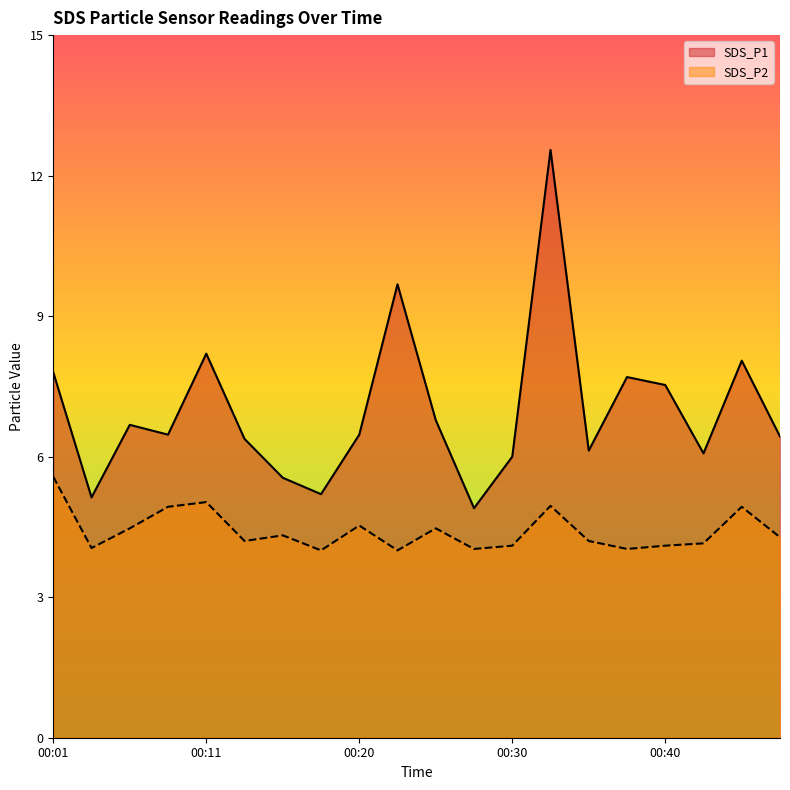

How many data points in SDS_P2 are above 4?

18